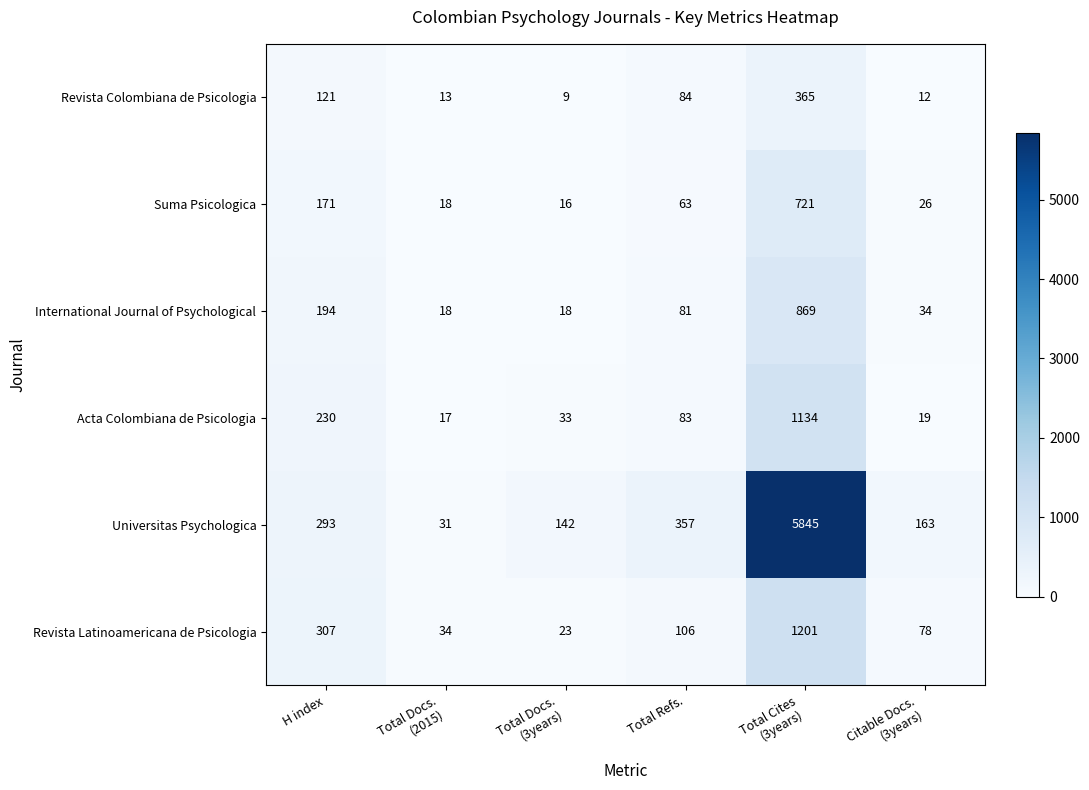

Where does the Suma Psicologica series first go above 63?

H index